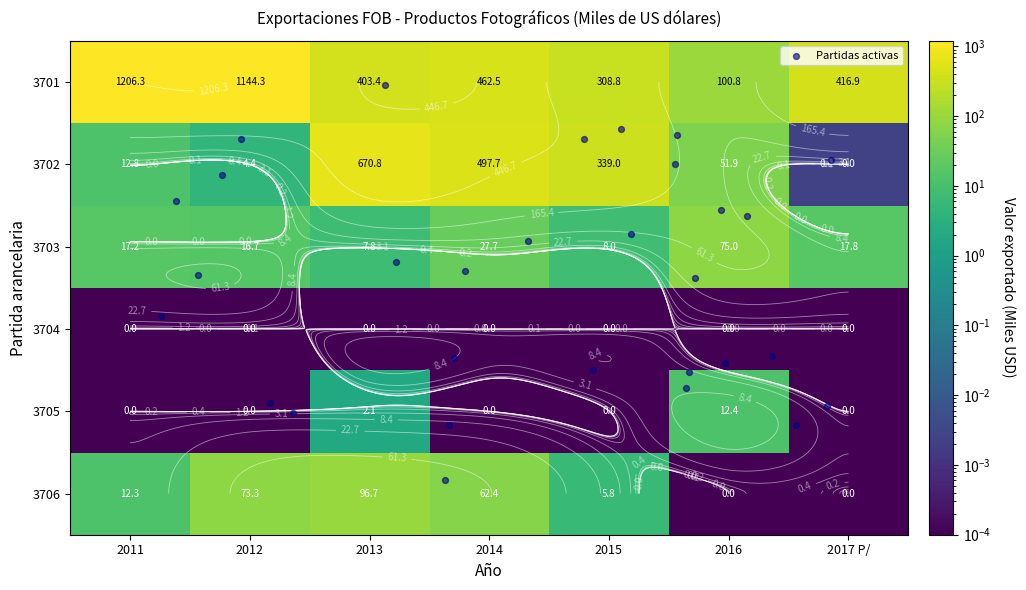

What is the spread (max minus min) of values at 2015?

339.0